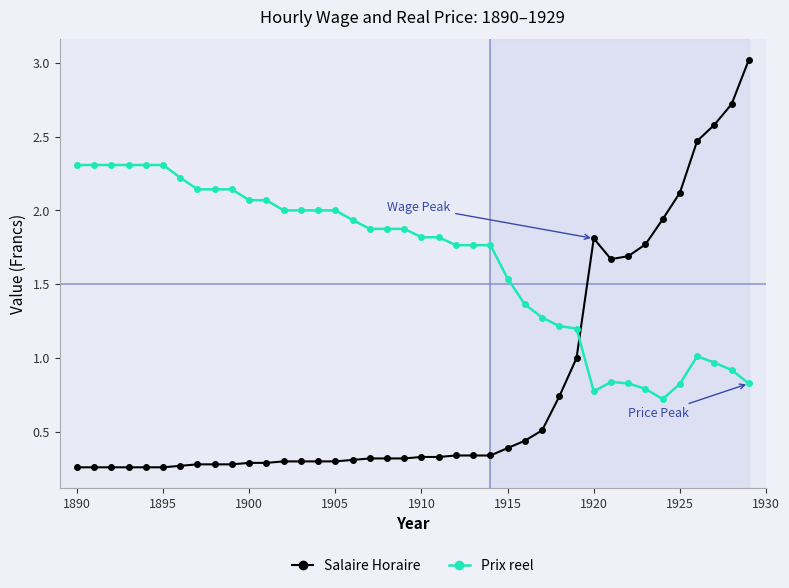

Rank the series by their maximum value, from lowest to highest.

Prix reel, Salaire Horaire